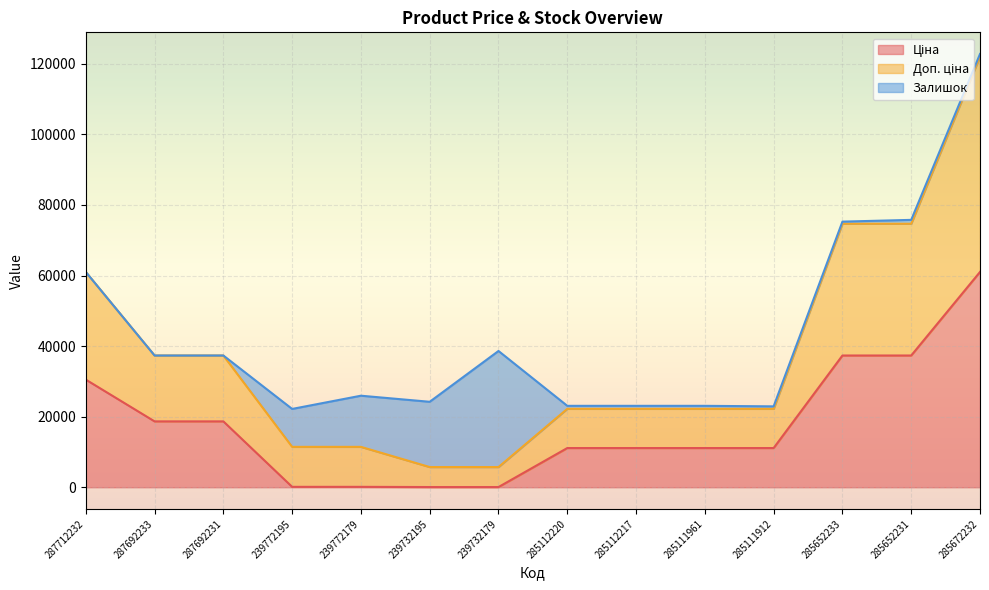

At which label does Доп. ціна first exceed 22227?

287712232